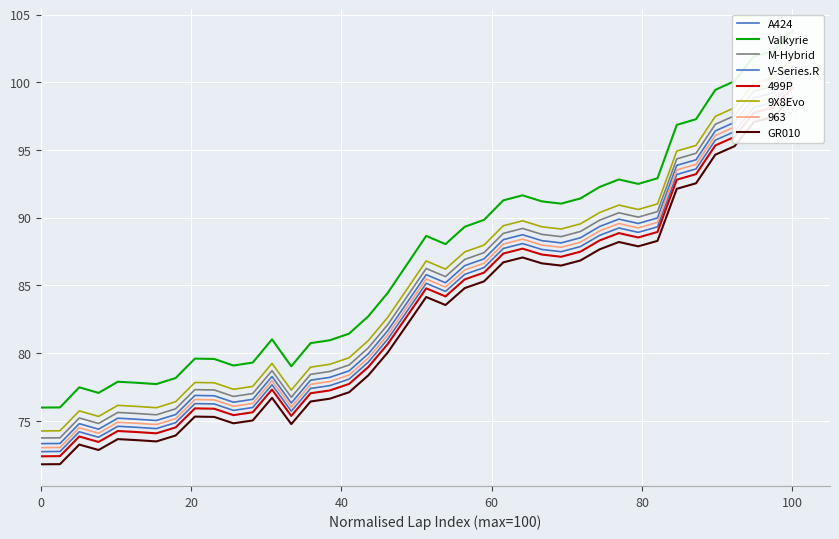

True or false: 1955-1964 has more than 1 points higher than both neighbors.

True